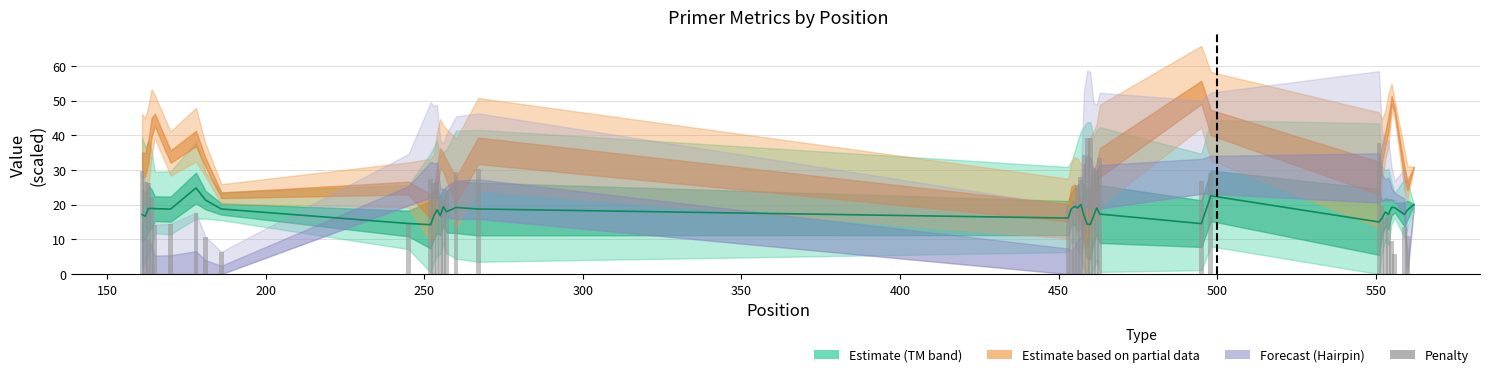

Is it true that the value at 28 is 8.3?

False